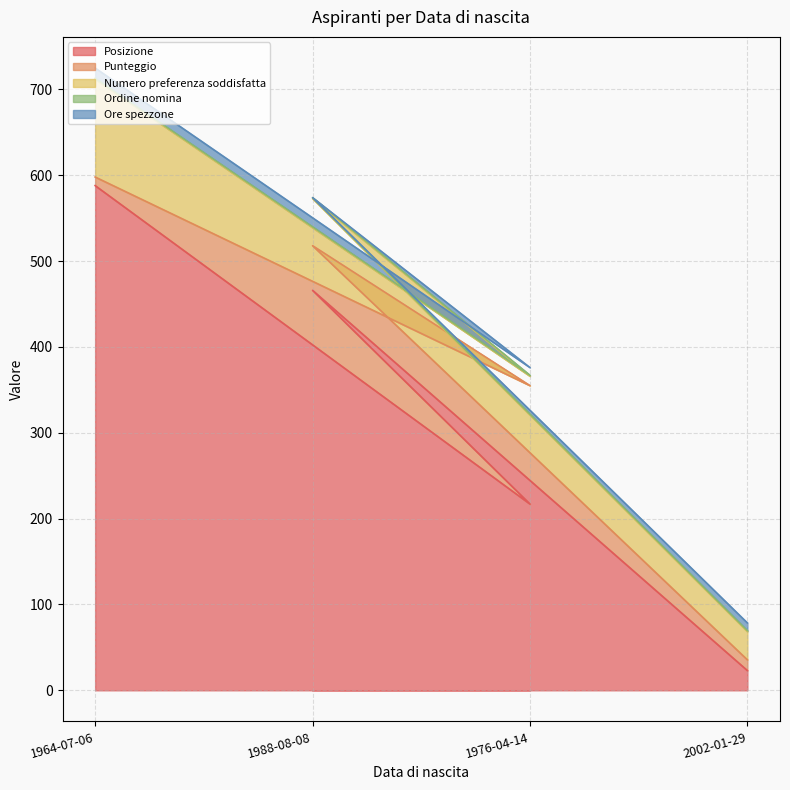

How many lines are shown in the chart?

5